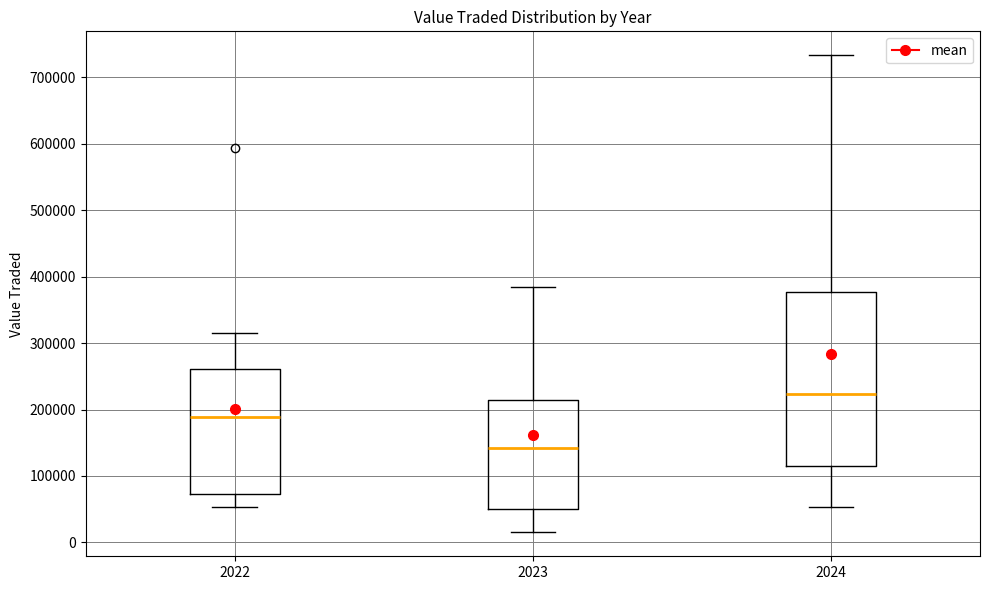

Reading left to right, read every box against the y-axis: the position of its median line, the range the box covers, and the ends of its whiskers. The values are not printed on the chart, so give them approximately, as read against the axis.

2022: median 190000, box 70000 to 260000, whiskers 50000 to 320000
2023: median 140000, box 50000 to 210000, whiskers 10000 to 380000
2024: median 220000, box 120000 to 380000, whiskers 50000 to 730000